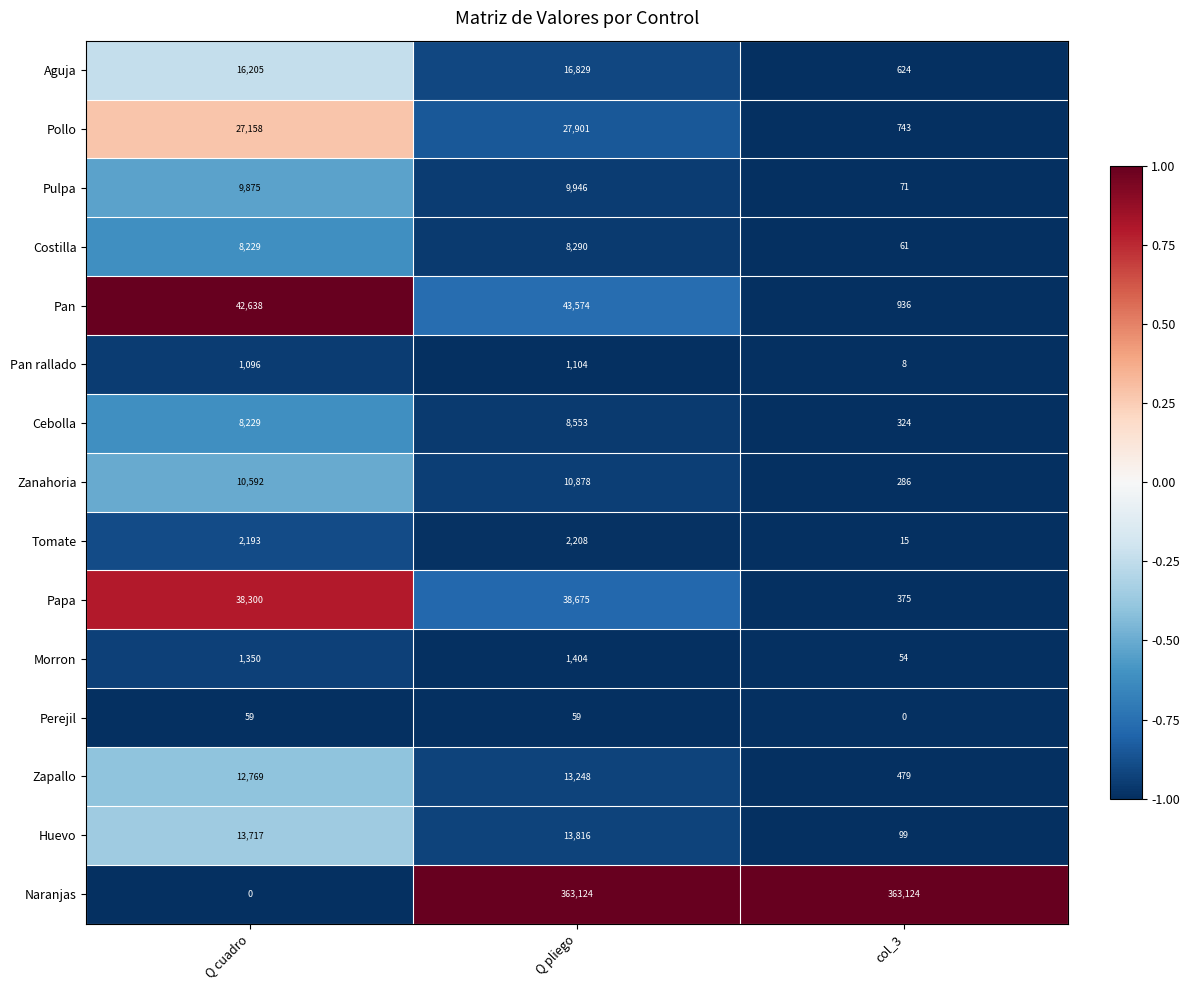

Between Q cuadro and col_3, which series saw the biggest shift?

Naranjas